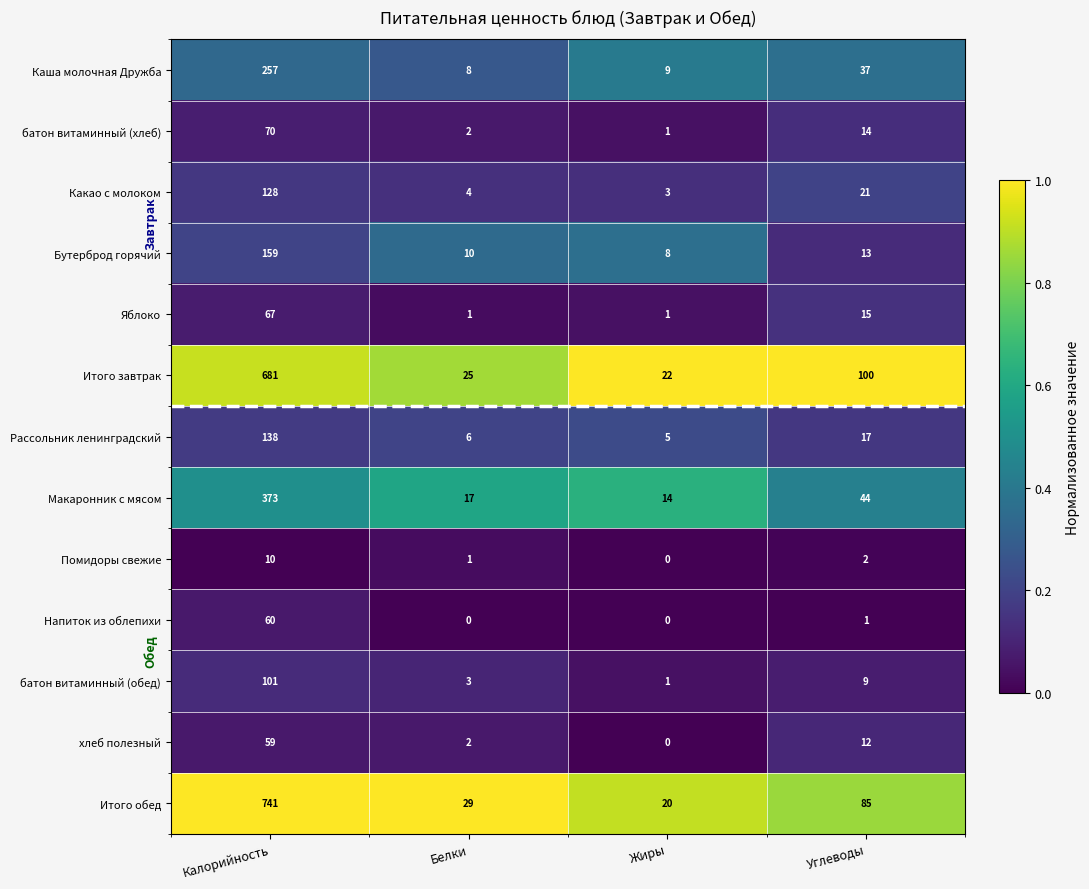

Which category has the highest value across all series?

Калорийность